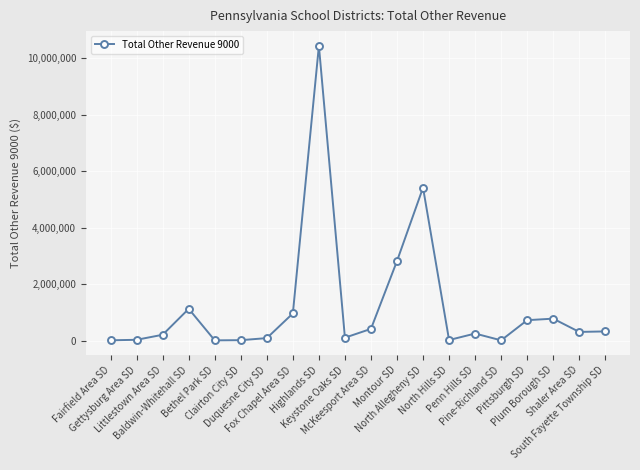

Which category has the highest value across all series?

Highlands SD